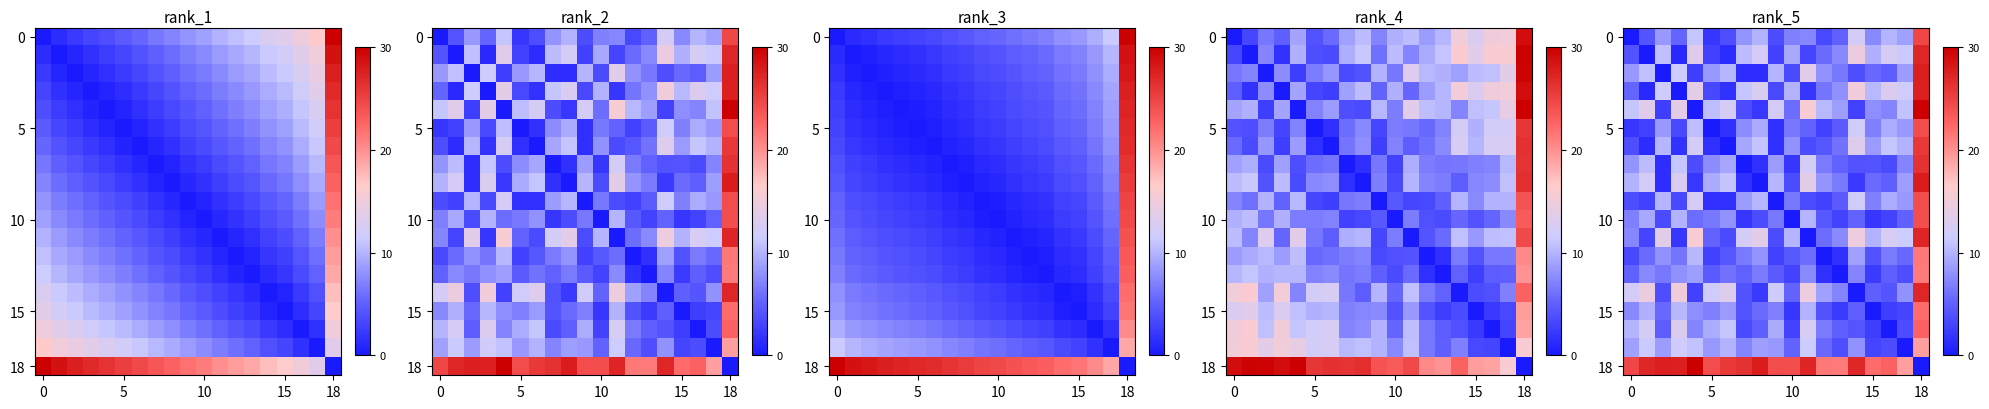

What is the maximum value shown in the chart?

30.0